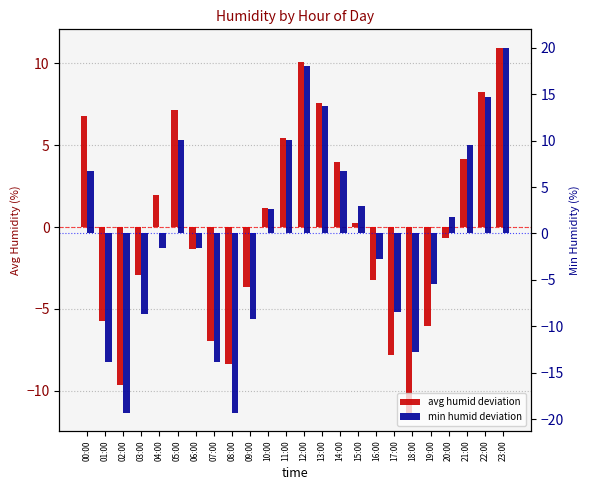

List the series in order of their peak value, lowest first.

avg humid deviation, min humid deviation